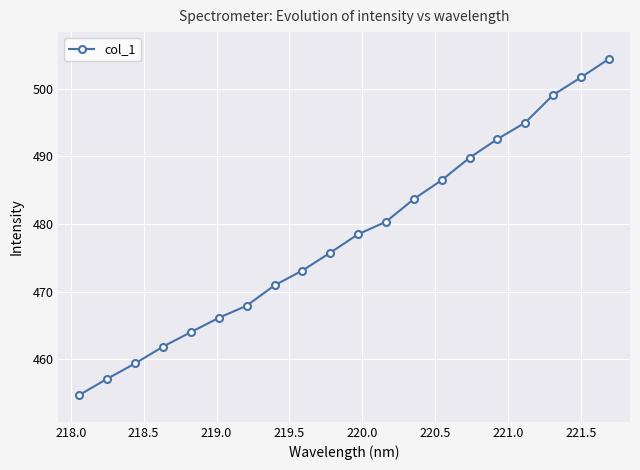

How many data points are less than 478?

10